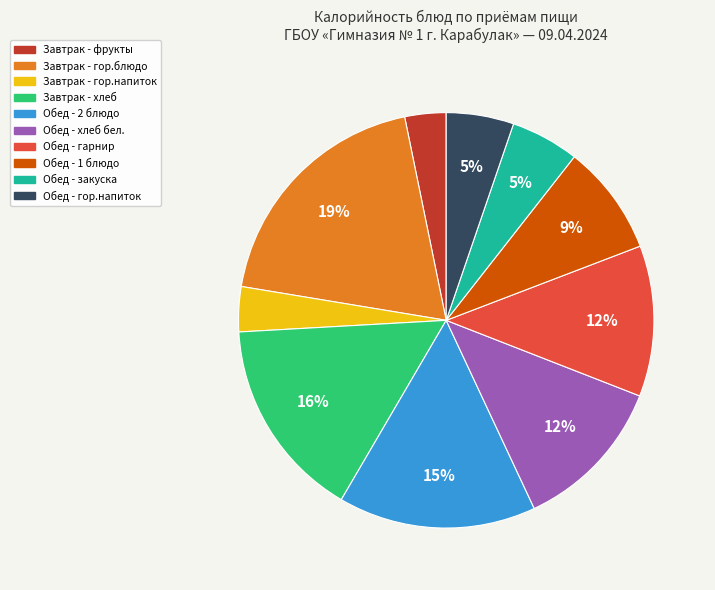

What is the ratio of the value at Обед - закуска to the value at Завтрак - фрукты?

1.7